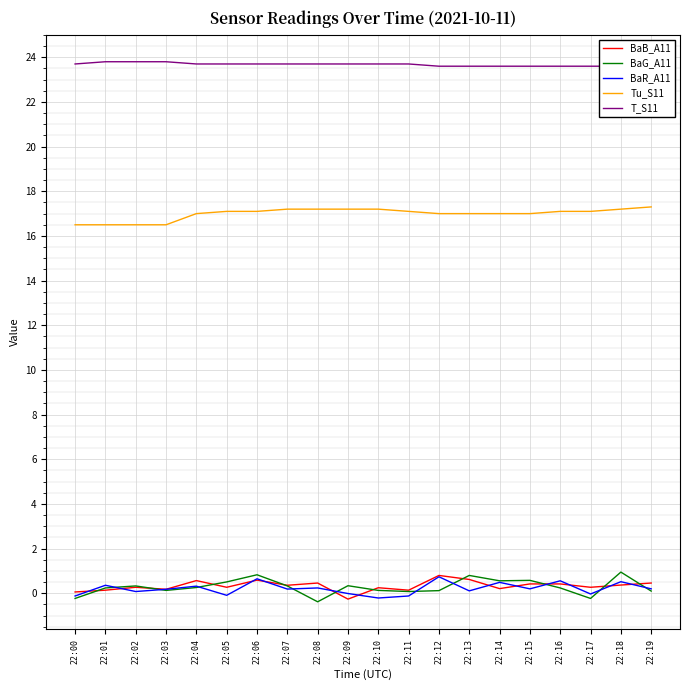

What is the highest value of the T_S11 series?

23.8